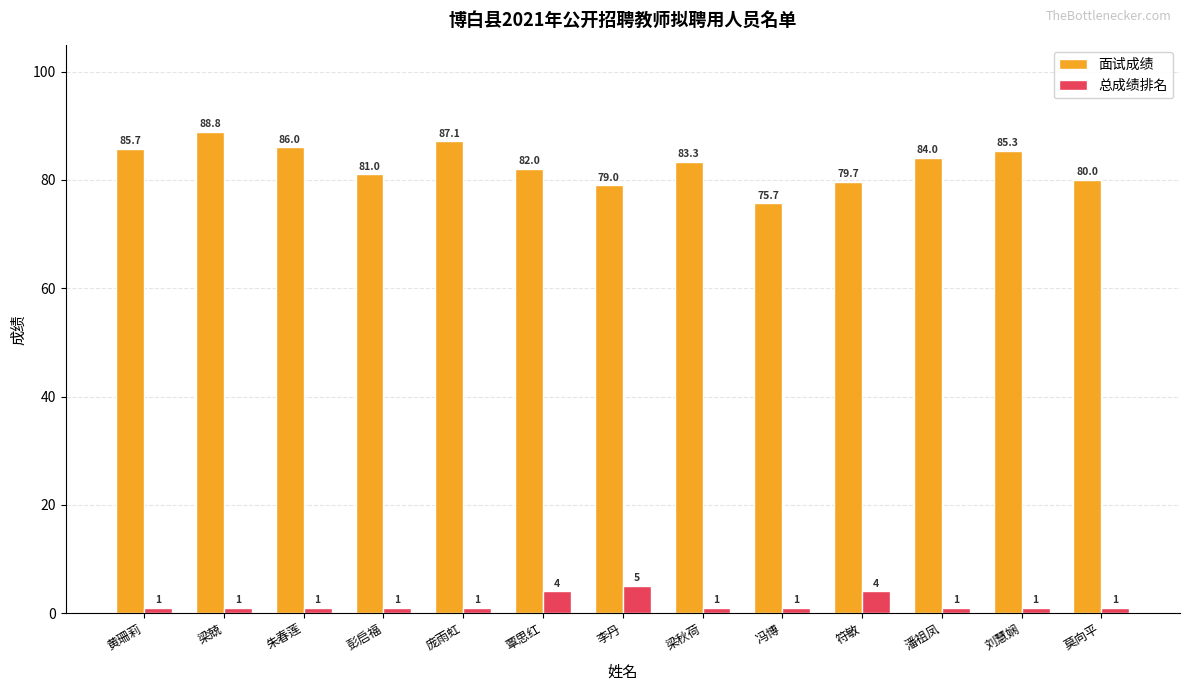

What is the difference between the second highest and minimum values in the 面试成绩 series?

11.4